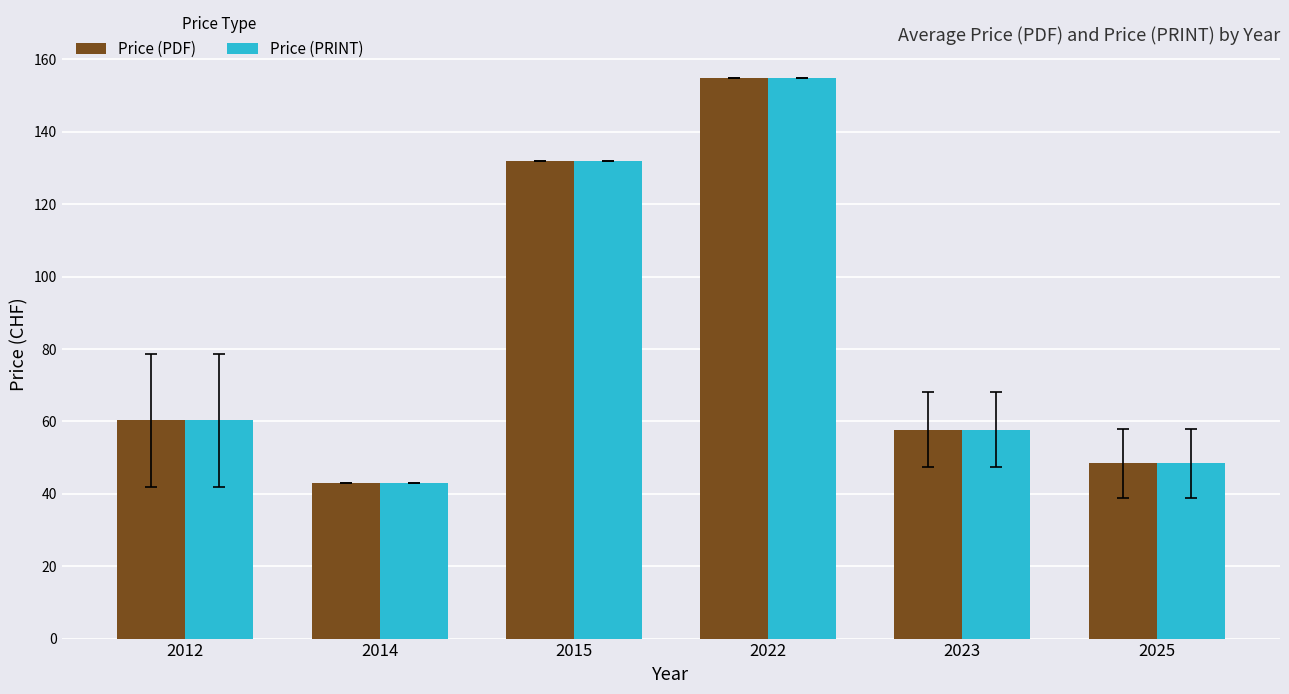

True or false: Price (PRINT) has a value of 182.3 at 2015.

False